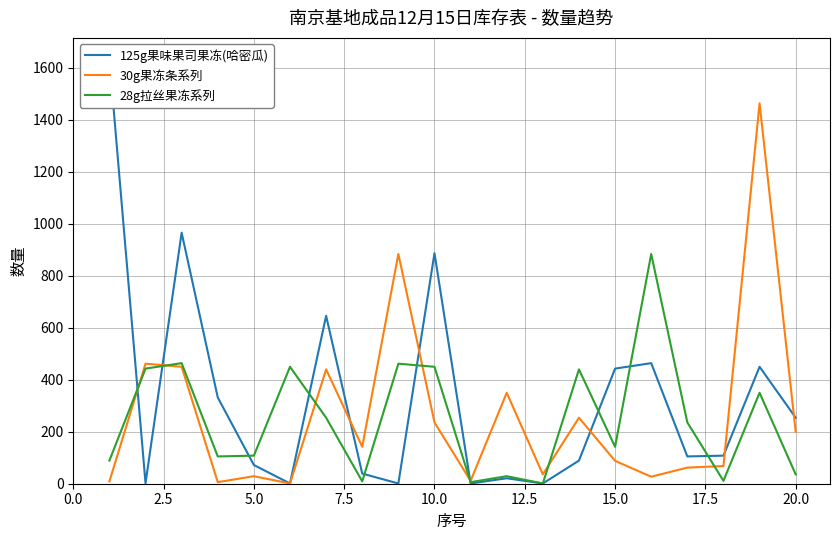

How many data points in 30g果冻条系列 are above 142?

9